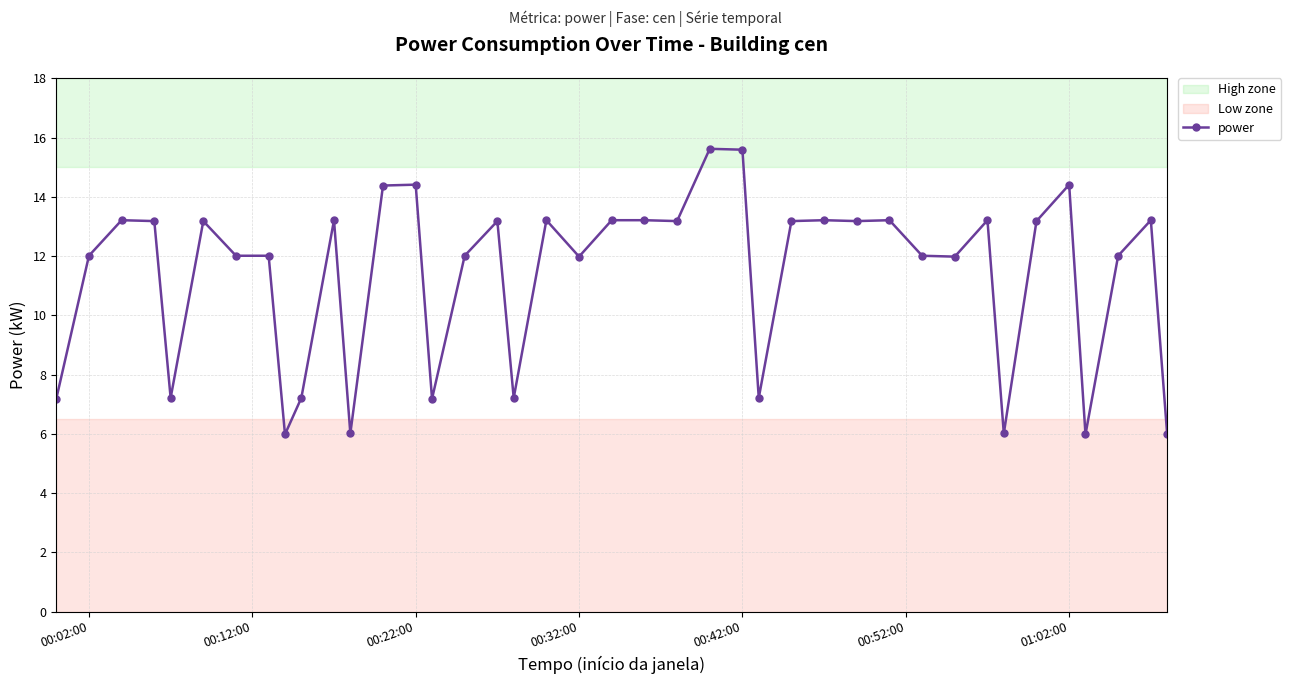

What is the smallest value displayed?

6.0